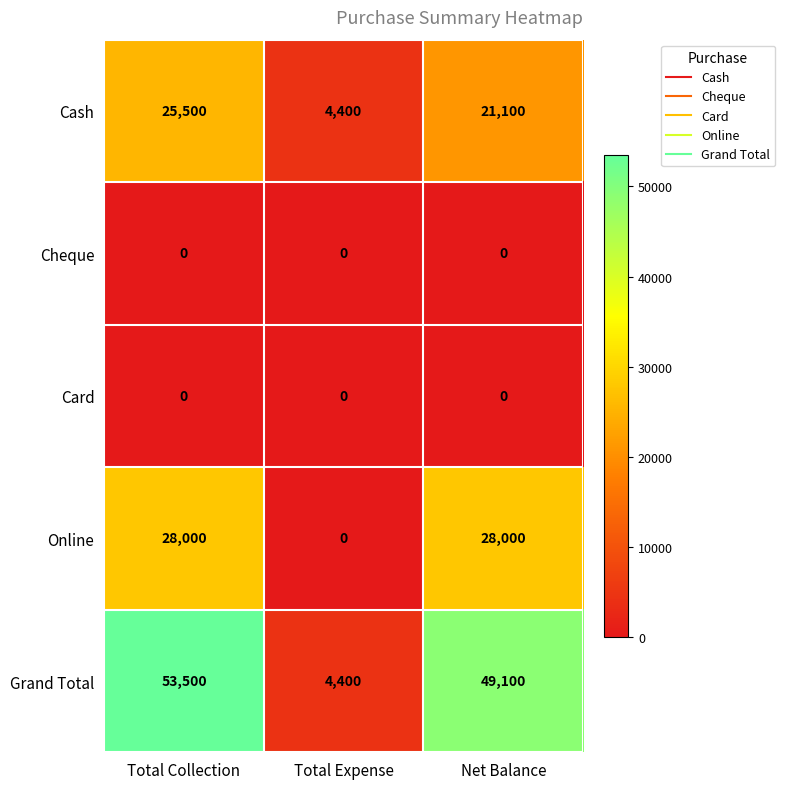

Which series has the widest spread of values?

Grand Total